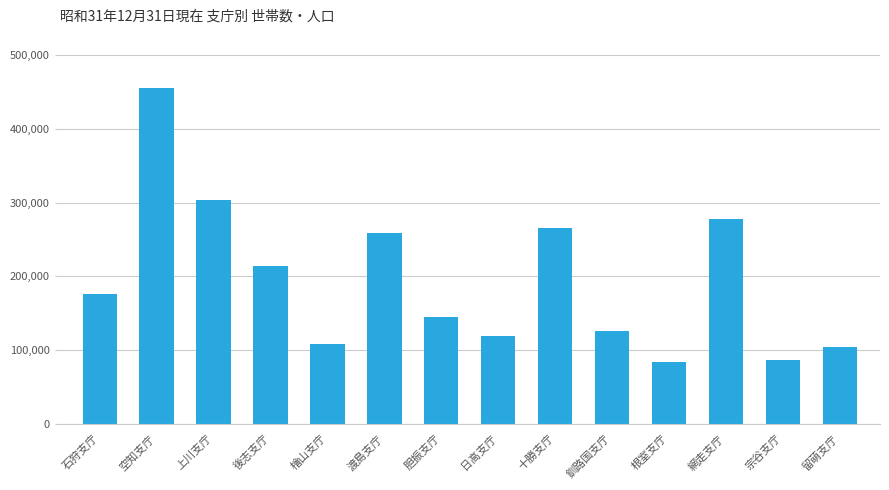

What is the average value?

194294